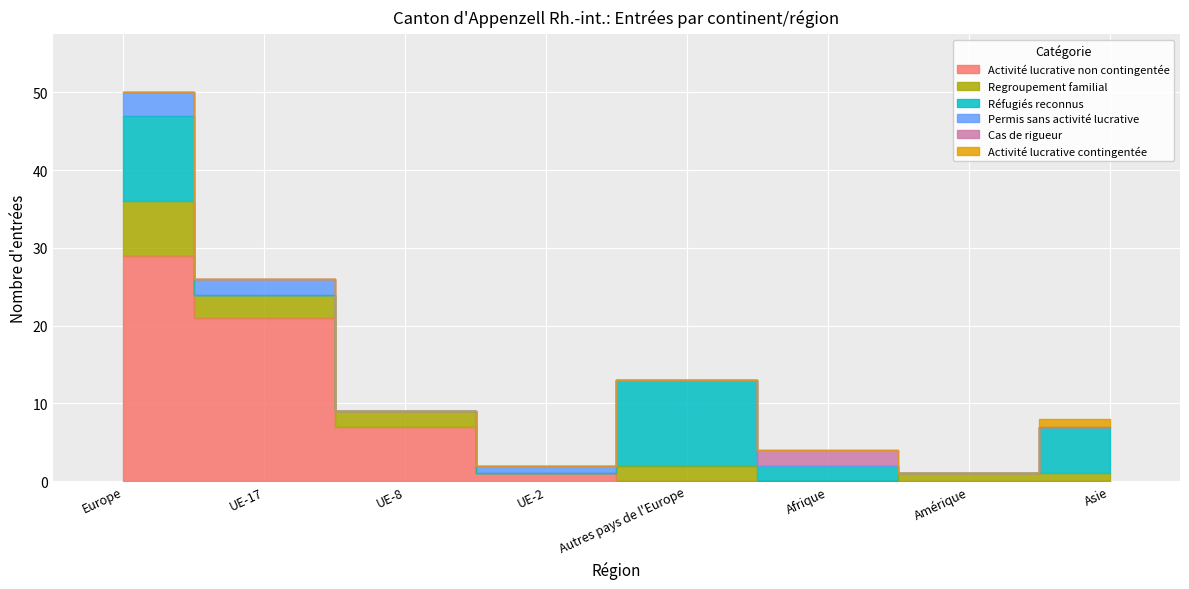

Rank the series by their maximum value, from lowest to highest.

Activité lucrative contingentée, Cas de rigueur, Permis sans activité lucrative, Regroupement familial, Réfugiés reconnus, Activité lucrative non contingentée